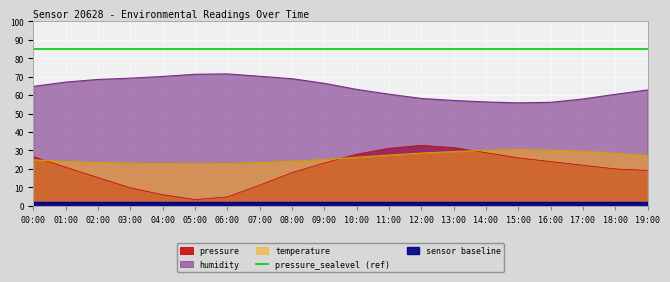

Which series changed the most between 02:00 and 06:00?

pressure